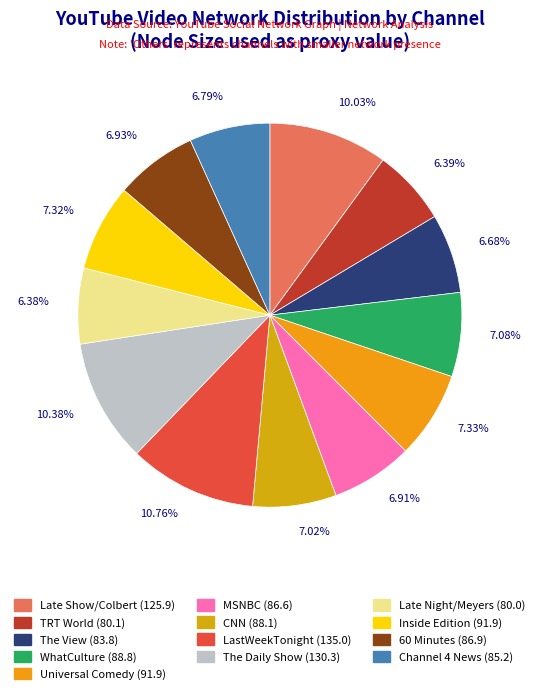

How many segments does this pie chart have?

13